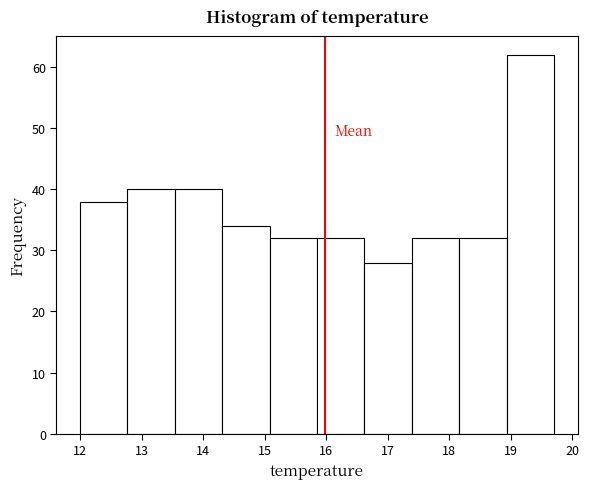

Reading left to right, list every bar in this chart as the range it spans on the x-axis followed by its height. Neither the bar edges nor the heights are printed on the chart, so give them approximately, as read against the axes.

12.00 to 12.77: 38
12.77 to 13.54: 40
13.54 to 14.31: 40
14.31 to 15.08: 34
15.08 to 15.85: 32
15.85 to 16.62: 32
16.62 to 17.39: 28
17.39 to 18.16: 32
18.16 to 18.93: 32
18.93 to 19.70: 62